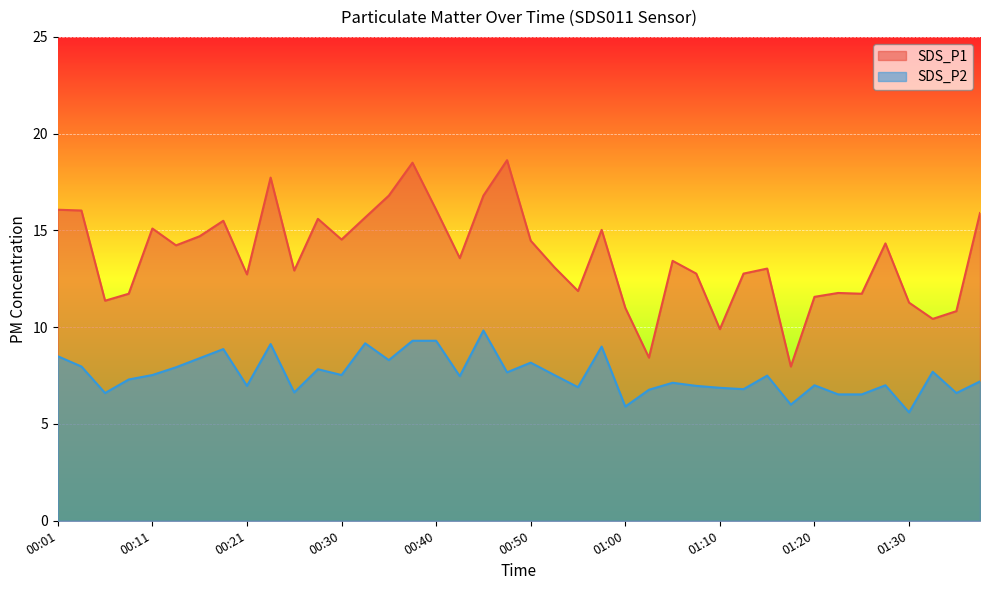

What is the label of the 5th point from the right?

01:28